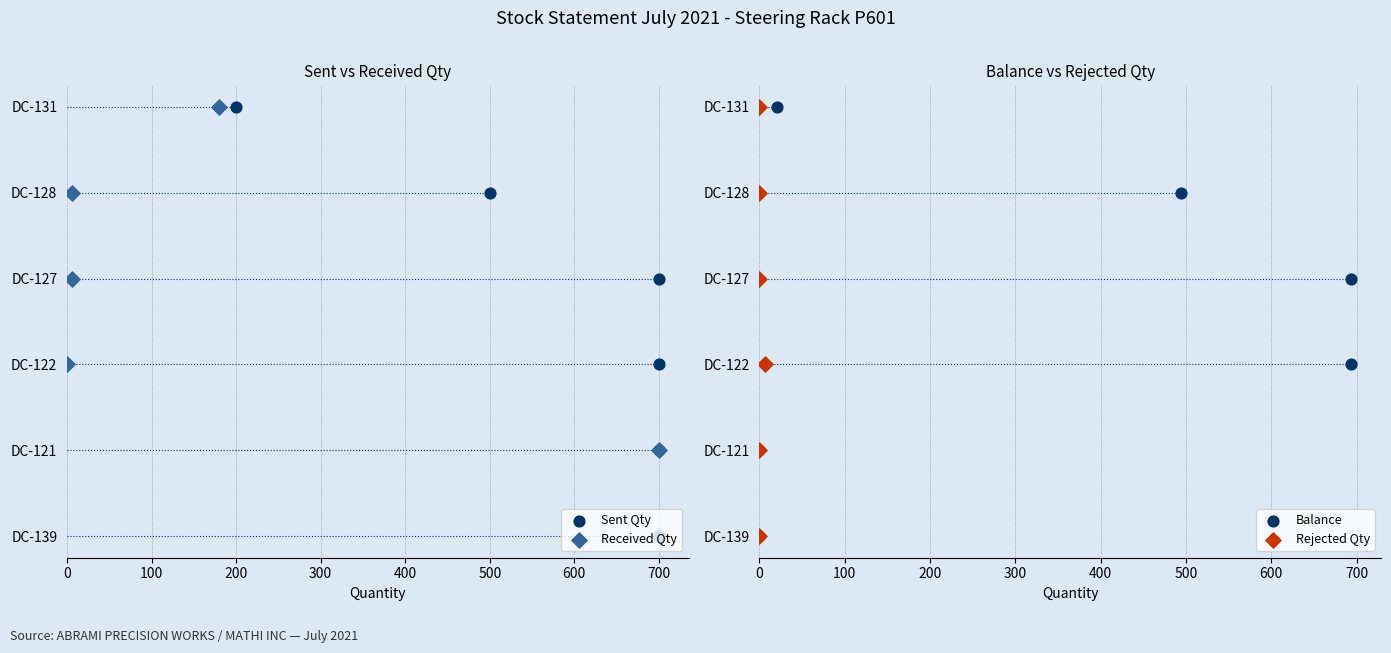

What are all the series names shown in the legend?

Sent Qty, Received Qty, Balance, Rejected Qty